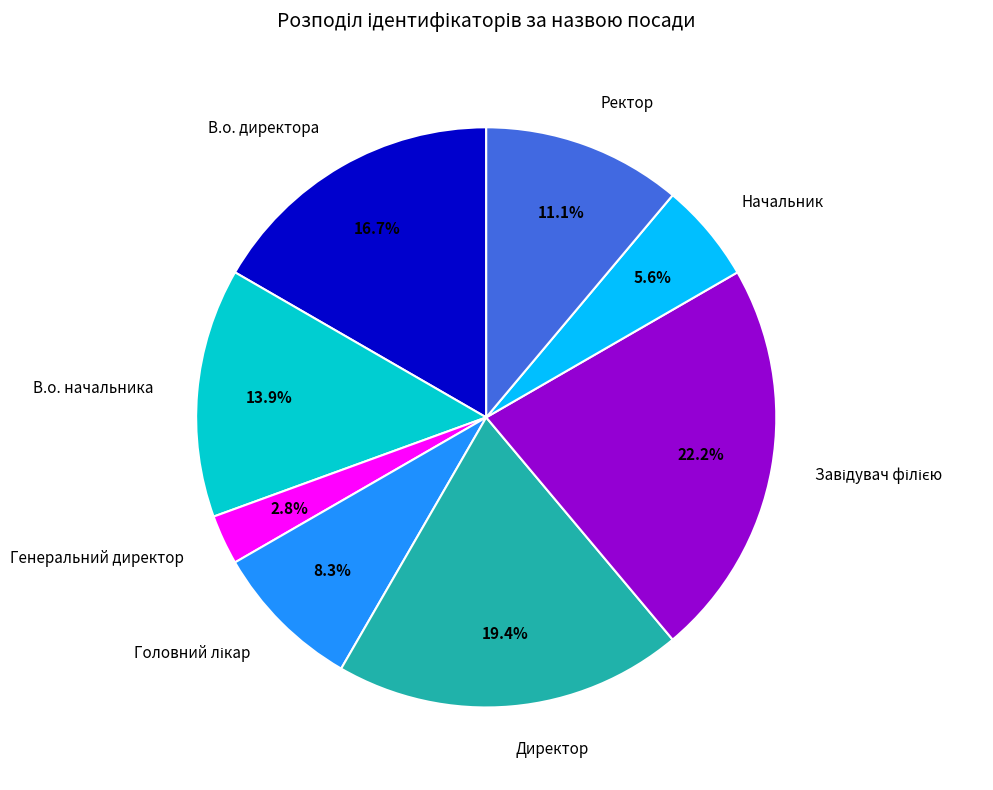

Count the number of slices in the pie.

8